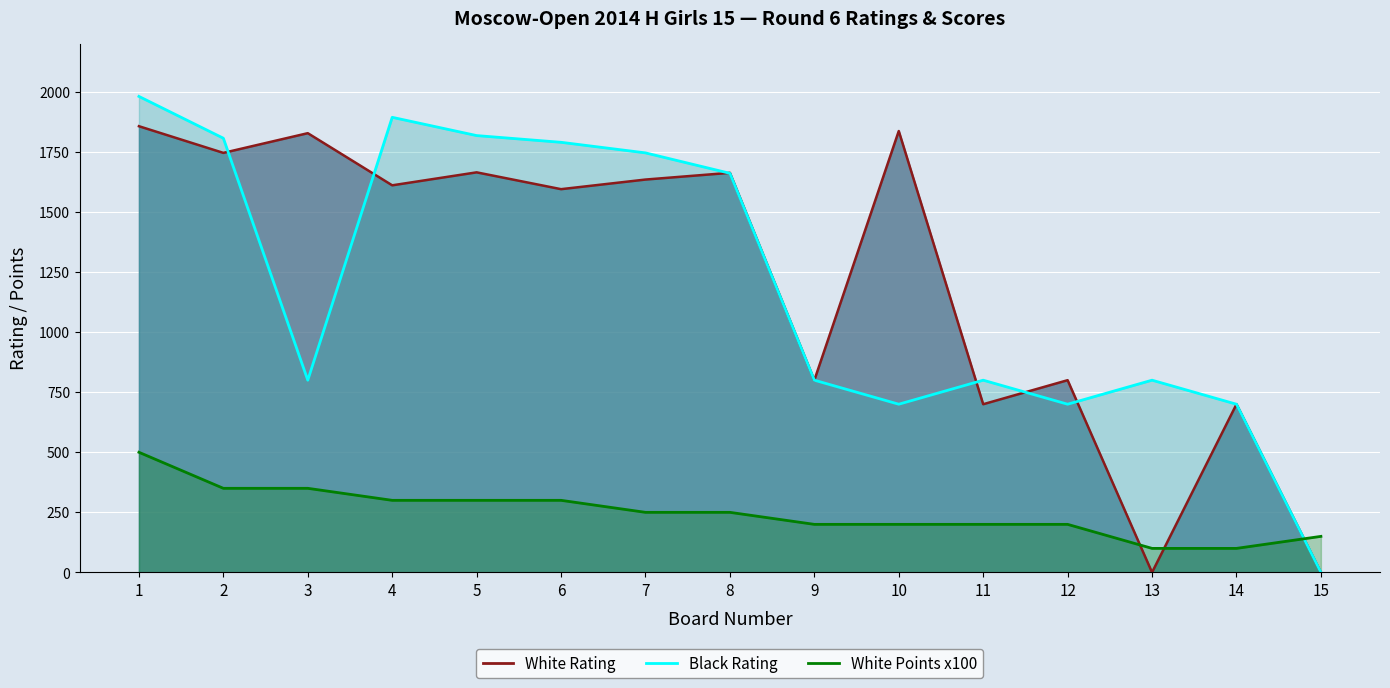

Which series has the largest total across all categories?

White Rating Line